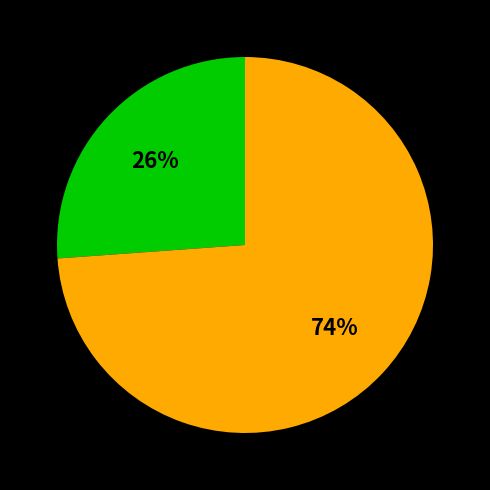

Is there a majority slice in this chart?

Yes